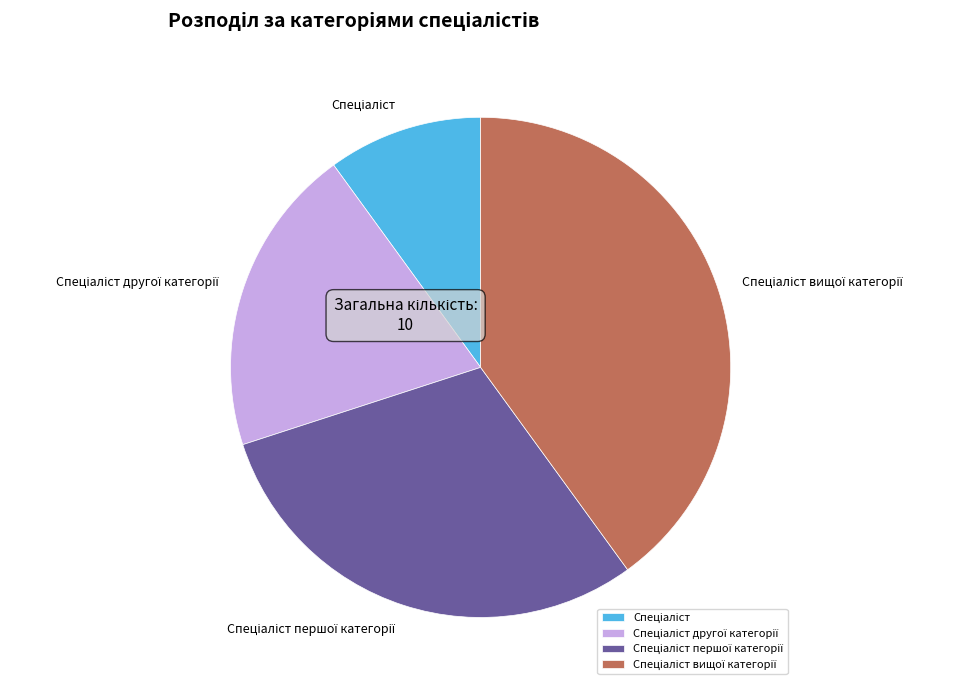

Is there a majority slice in this chart?

No